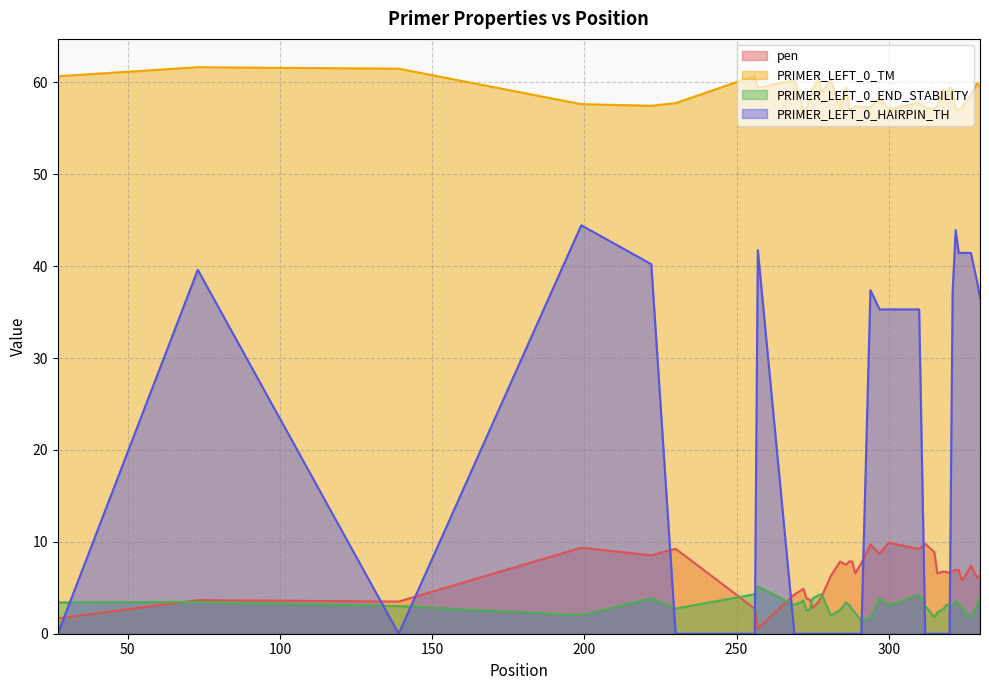

Does the chart have visible grid lines?

Yes